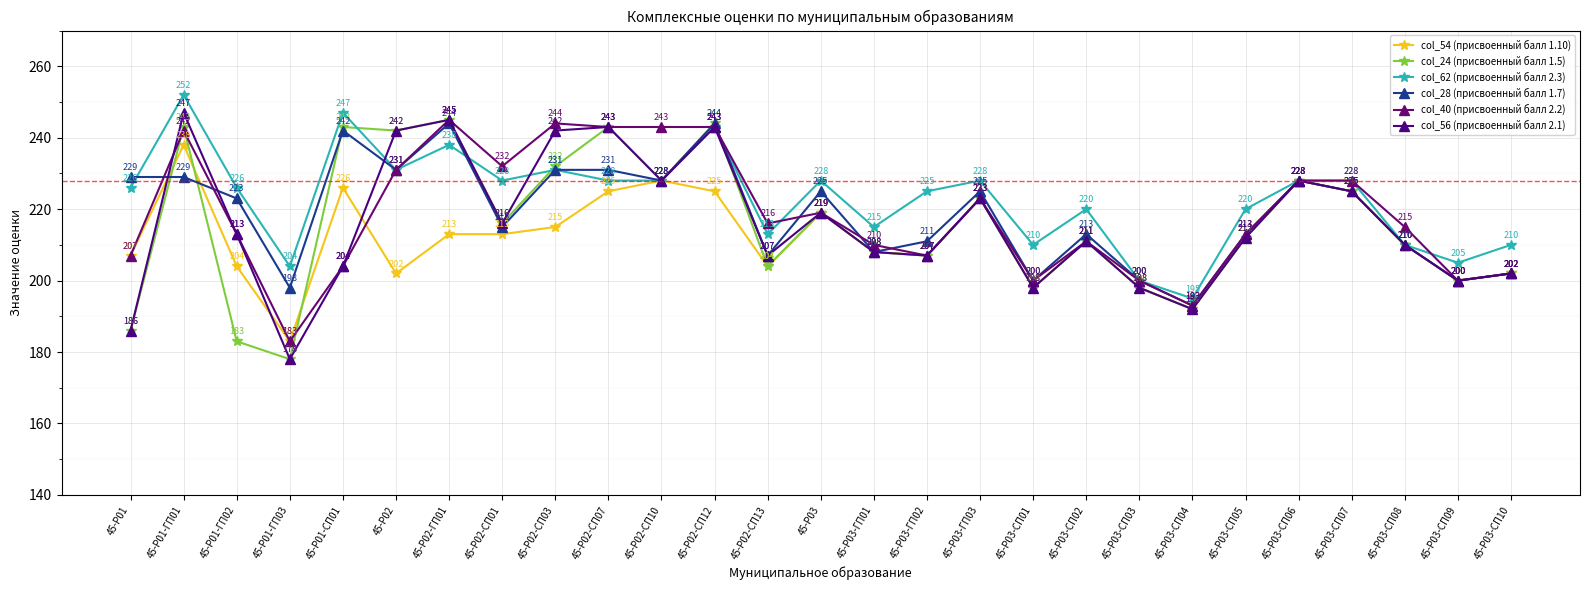

At which label is col_62 (присвоенный балл 2.3) closest to 223?

45-Р03-ГП02